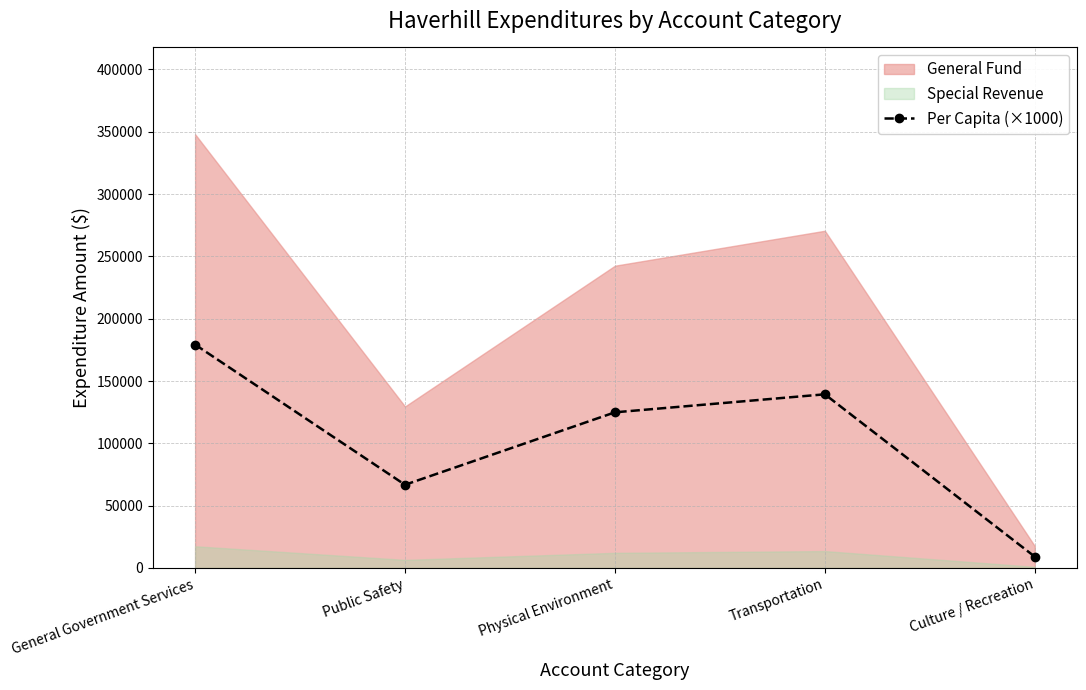

Rank the categories by value from lowest to highest.

Culture / Recreation, Public Safety, Physical Environment, Transportation, General Government Services